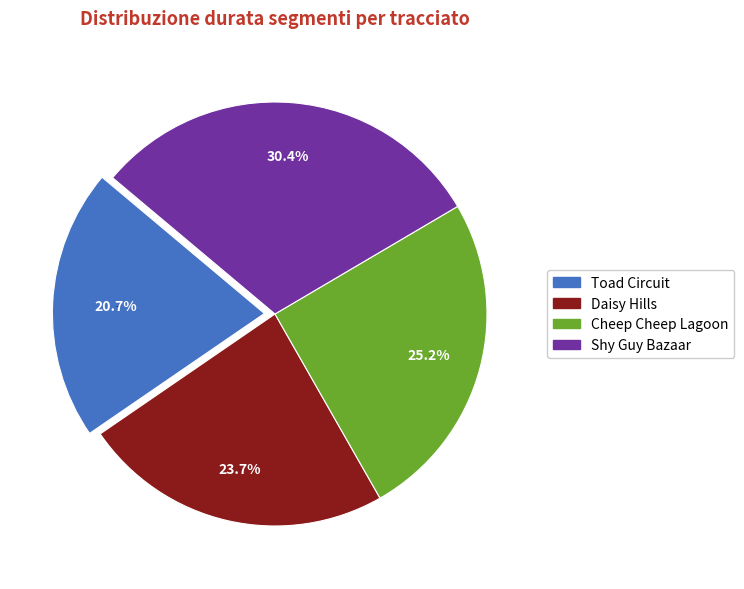

To the nearest percent, what is the difference between the largest and smallest slice percentages?

10%